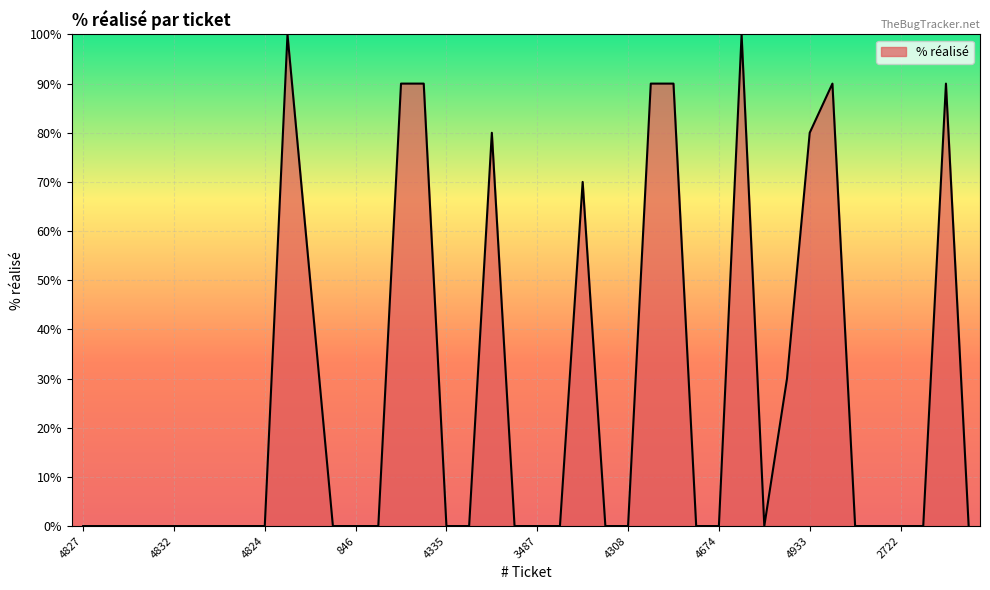

What is the greatest value displayed?

100